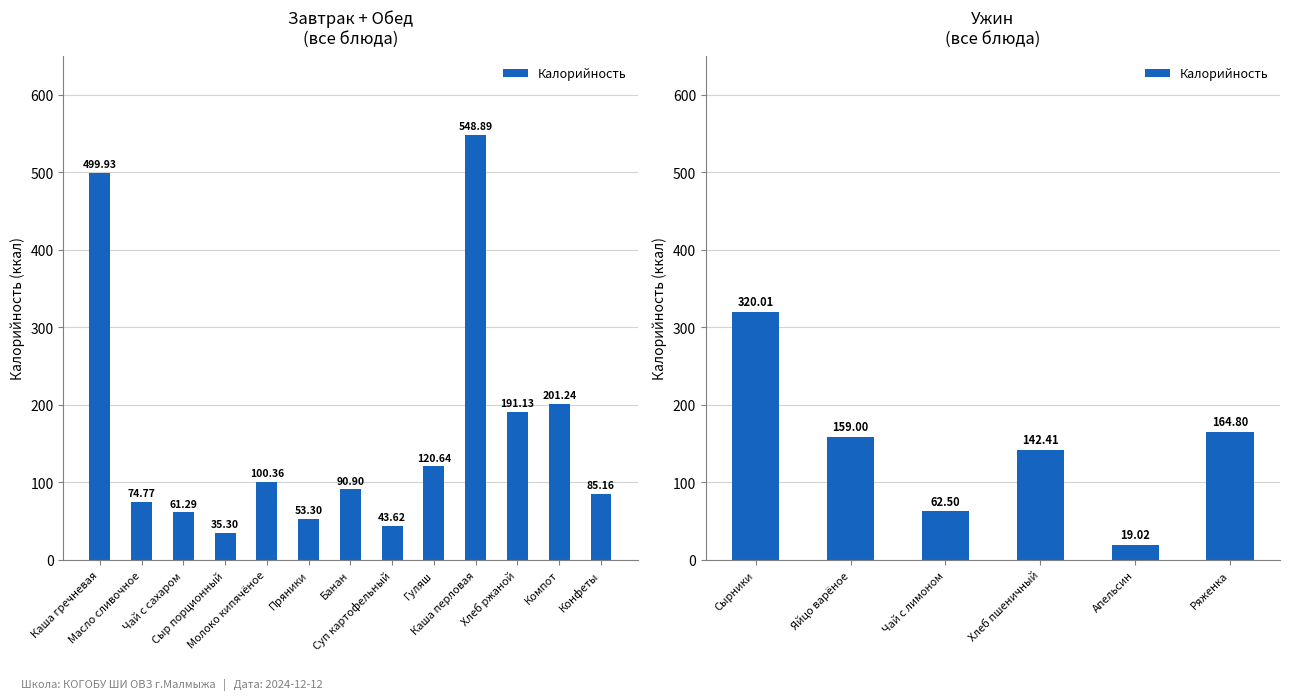

What is the difference between the second highest and minimum values?

145.8